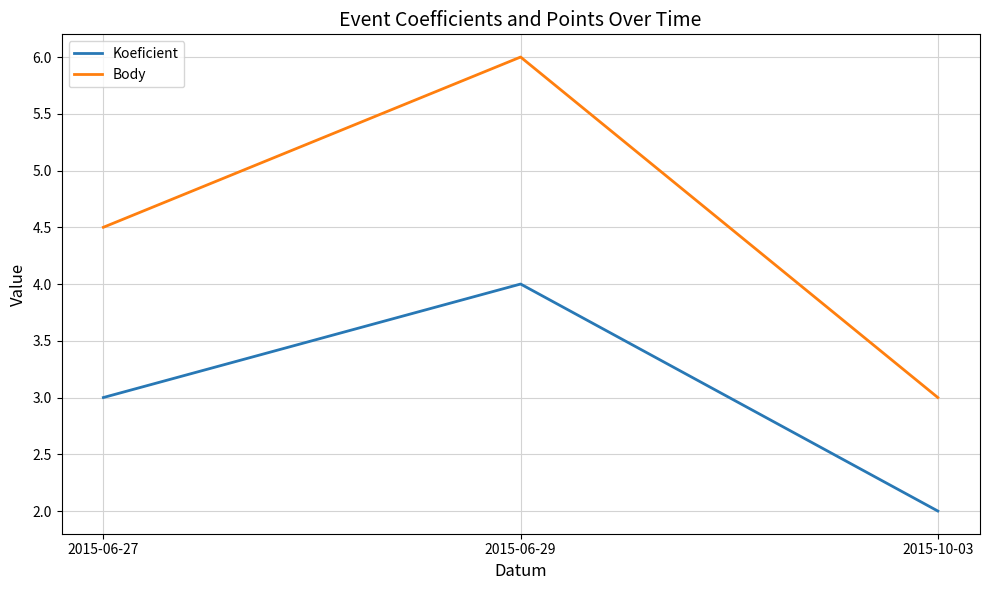

At which label does Body first exceed 4?

2015-06-27